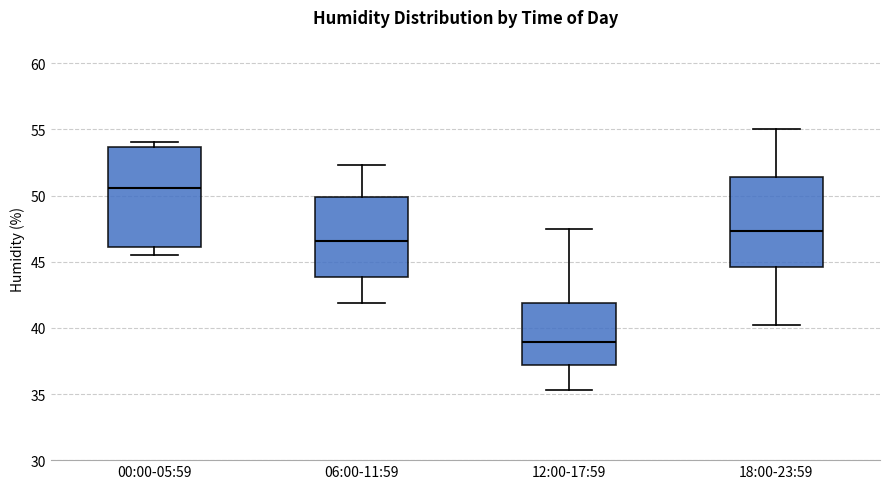

Reading left to right, read every box against the y-axis: the position of its median line, the range the box covers, and the ends of its whiskers. The values are not printed on the chart, so give them approximately, as read against the axis.

00:00-05:59: median 50.5, box 46.0 to 53.5, whiskers 45.5 to 54.0
06:00-11:59: median 46.5, box 44.0 to 50.0, whiskers 42.0 to 52.5
12:00-17:59: median 39.0, box 37.0 to 42.0, whiskers 35.5 to 47.5
18:00-23:59: median 47.5, box 44.5 to 51.5, whiskers 40.0 to 55.0